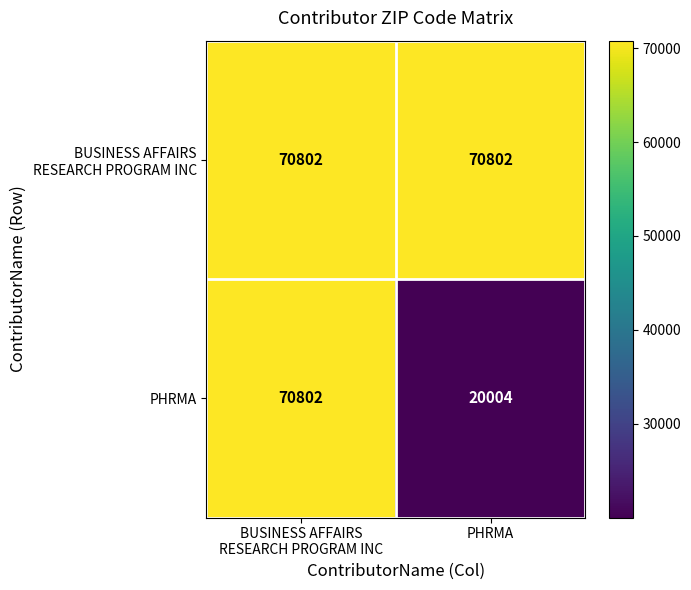

How many distinct data groups are displayed?

2